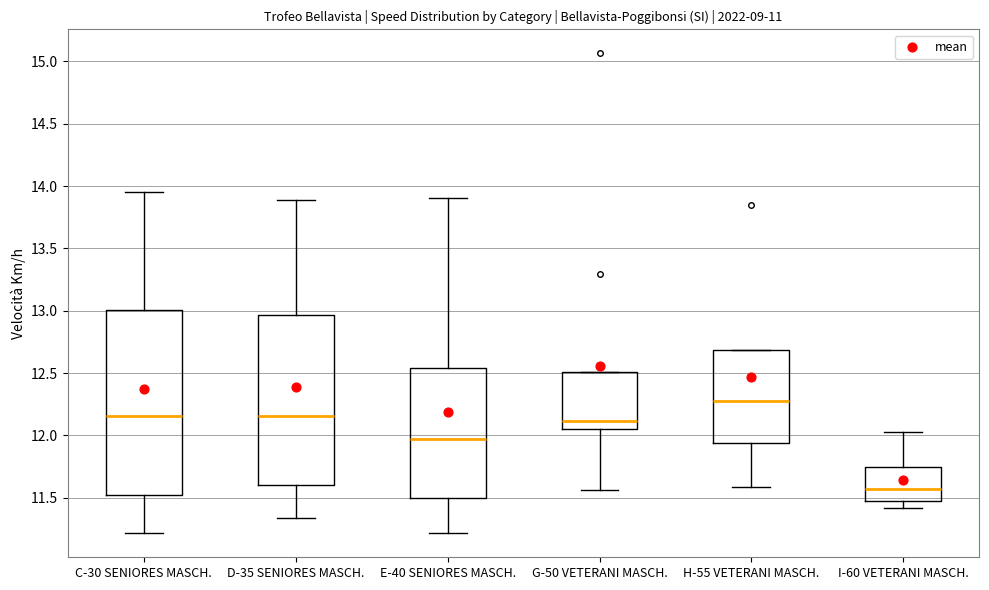

Reading left to right, read every box against the y-axis: the position of its median line, the range the box covers, and the ends of its whiskers. The values are not printed on the chart, so give them approximately, as read against the axis.

C-30 SENIORES MASCH.: median 12.15, box 11.50 to 13.00, whiskers 11.20 to 13.95
D-35 SENIORES MASCH.: median 12.15, box 11.60 to 12.95, whiskers 11.35 to 13.90
E-40 SENIORES MASCH.: median 11.95, box 11.50 to 12.55, whiskers 11.20 to 13.90
G-50 VETERANI MASCH.: median 12.10, box 12.05 to 12.50, whiskers 11.55 to 12.50
H-55 VETERANI MASCH.: median 12.25, box 11.95 to 12.70, whiskers 11.60 to 12.70
I-60 VETERANI MASCH.: median 11.55, box 11.45 to 11.75, whiskers 11.40 to 12.05